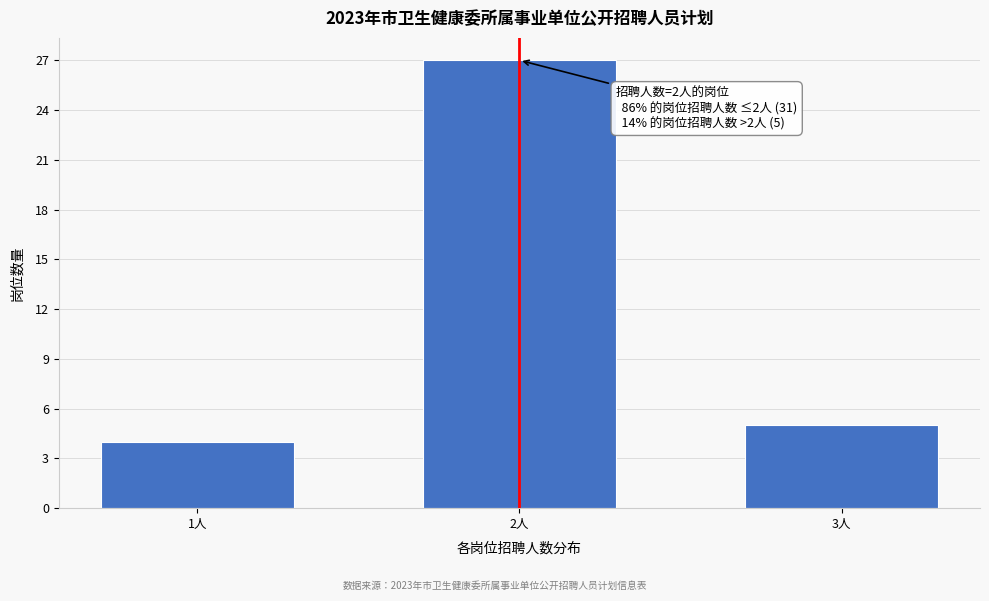

Reading right to left, what are all the values shown in this chart?

3人=5	2人=27	1人=4